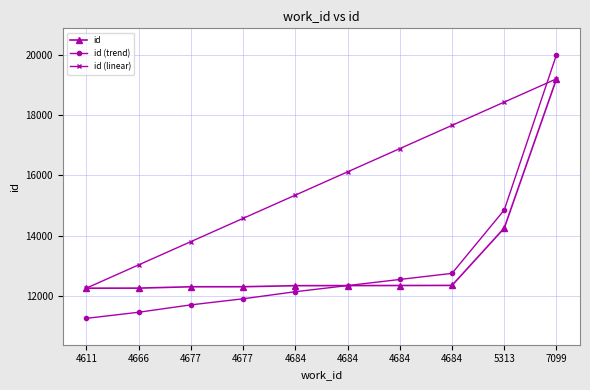

Which category has the highest value across all series?

7099